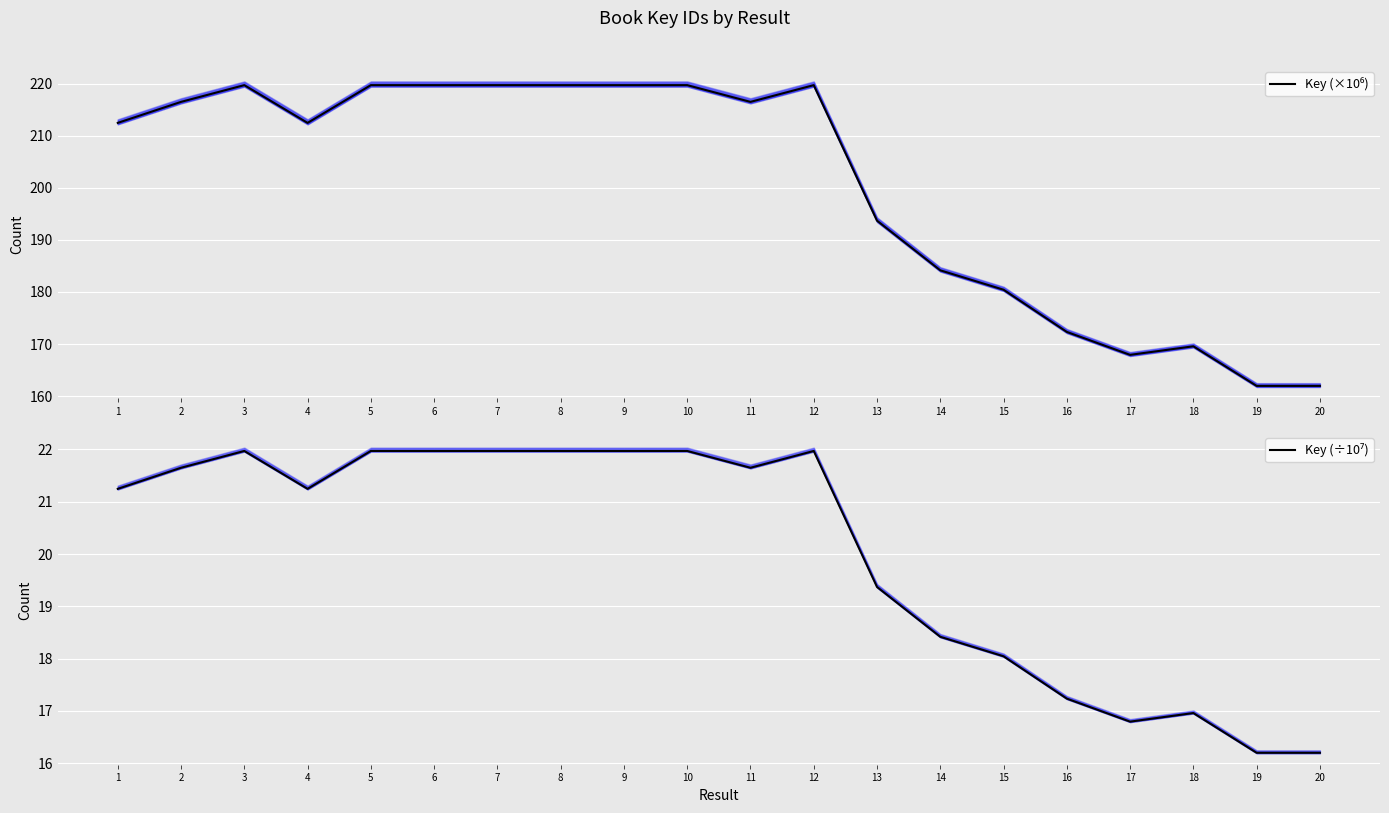

Is the value of Key (÷10⁷) at 7 greater than the value of Key (×10⁶) at 15?

No